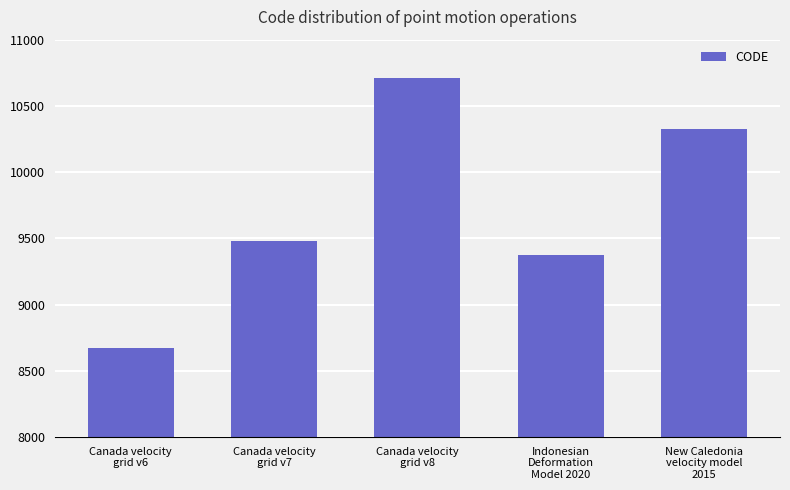

What is the smallest value displayed?

8676